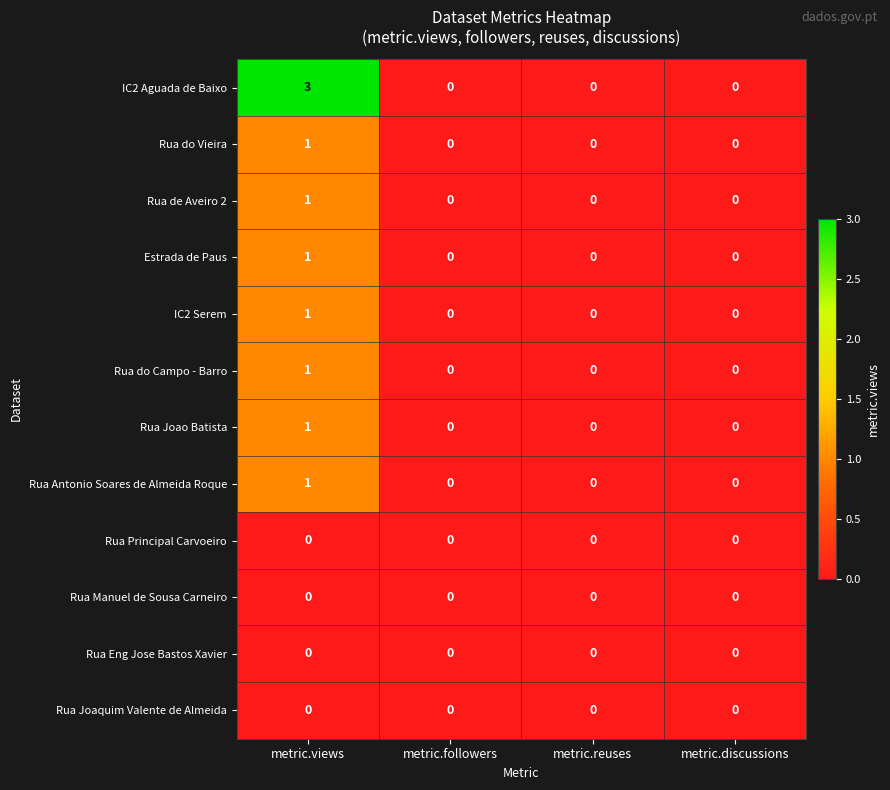

Which series has the largest range (max minus min)?

IC2 Aguada de Baixo